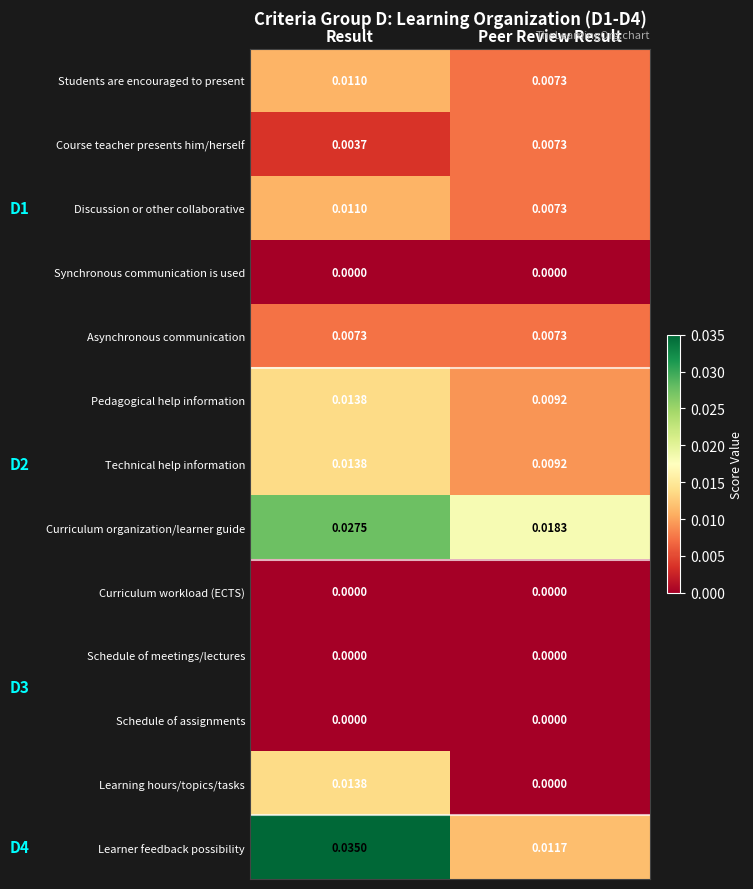

List the labels in order of Learner feedback possibility value, smallest first.

Peer Review Result, Result